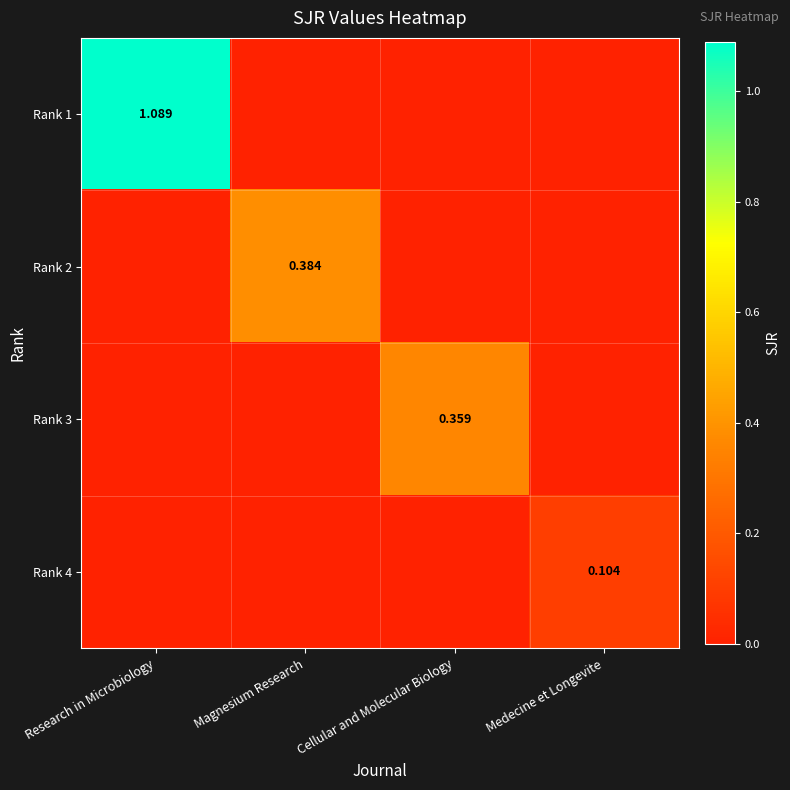

Which has a higher value, Research in Microbiology or Medecine et Longevite?

Research in Microbiology